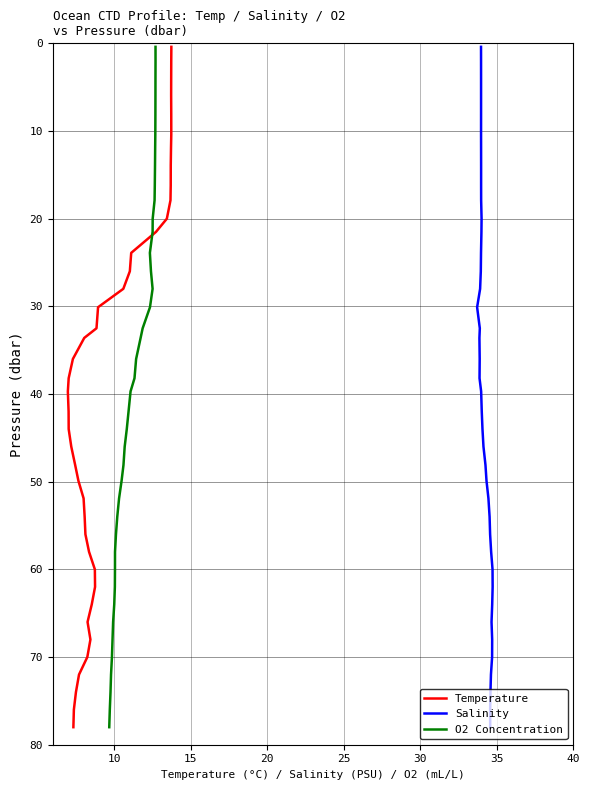

True or false: Salinity and O2 Concentration cross at least once.

False